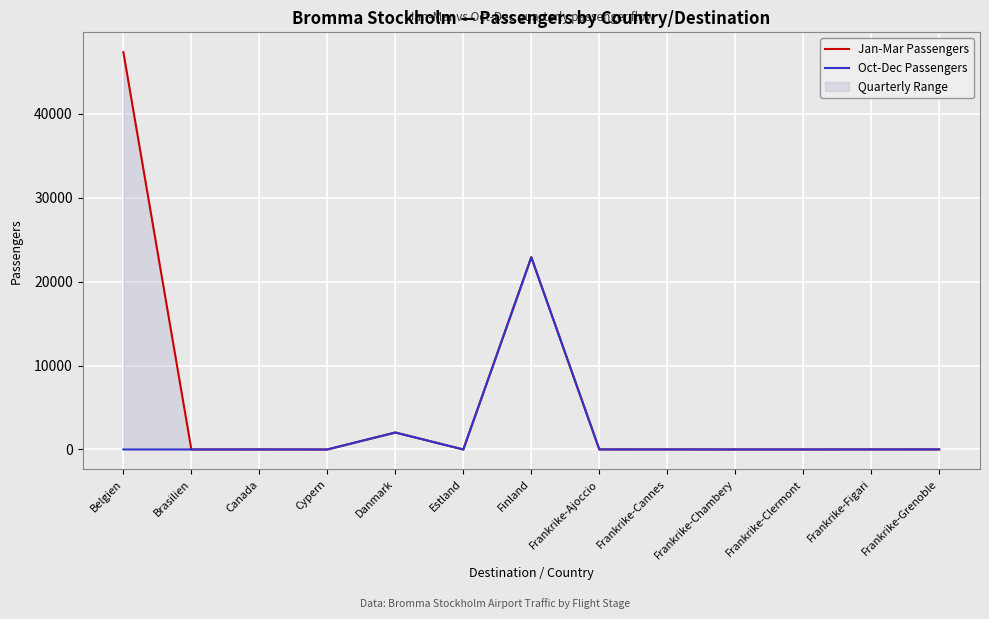

List the labels in order of Jan-Mar Passengers value, largest first.

Belgien, Finland, Danmark, Frankrike-Ajoccio, Frankrike-Figari, Frankrike-Grenoble, Frankrike-Cannes, Canada, Frankrike-Chambery, Brasilien, Frankrike-Clermont, Cypern, Estland